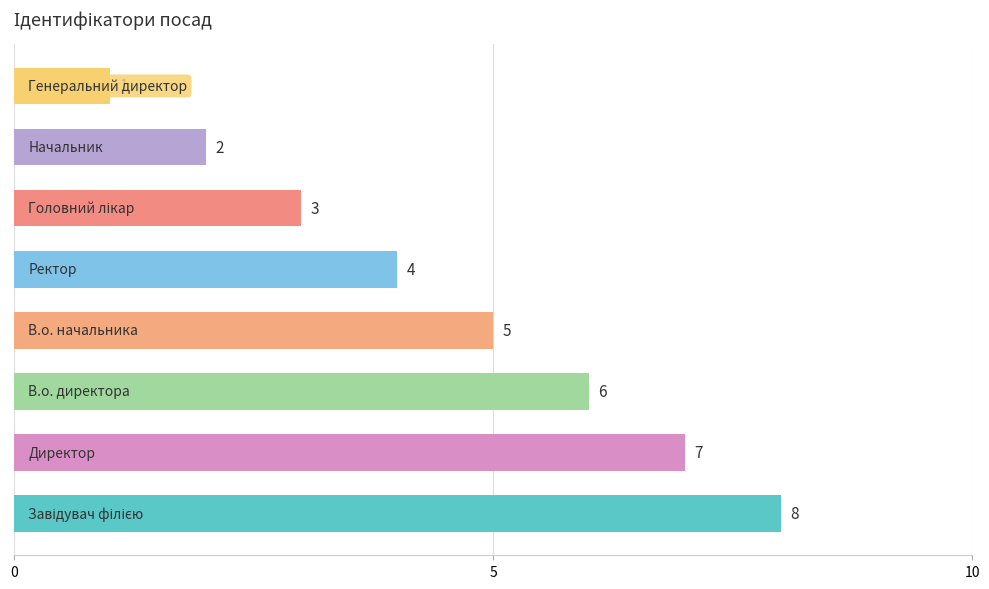

What is the difference between the second highest and second lowest values?

5